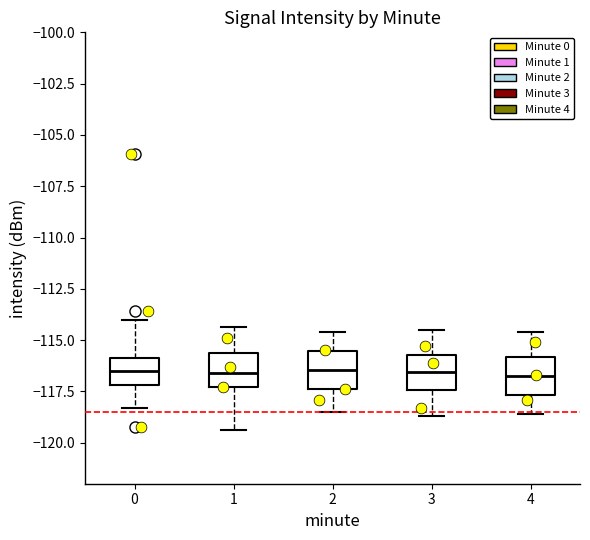

Where does the lower whisker of the box at x = 3 end on the y-axis? The values are not printed on the chart, so give them approximately, as read against the axis.

-118.5